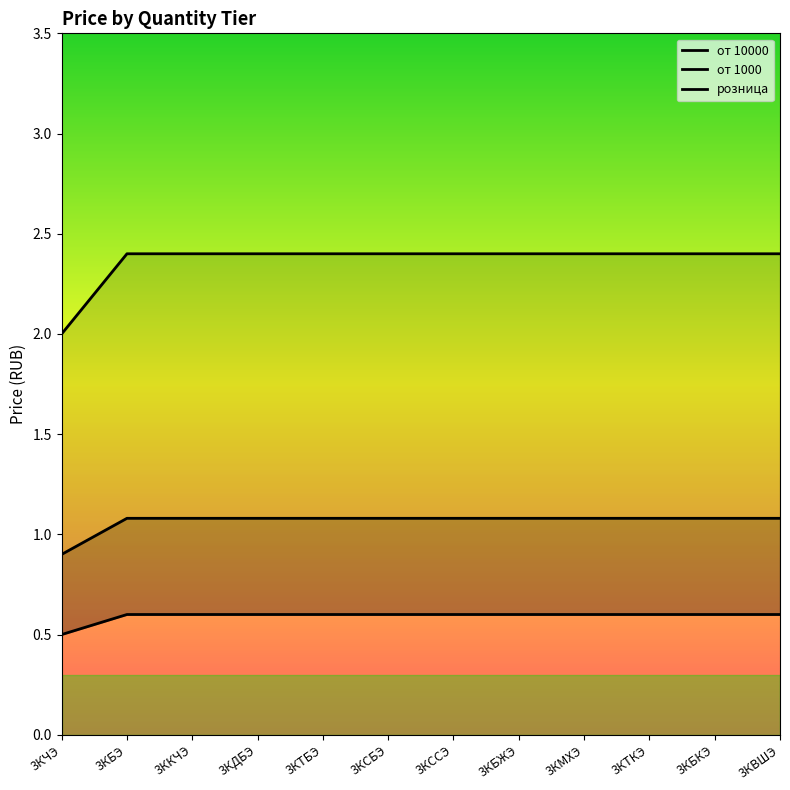

True or false: от 10000 and розница cross at least once.

False